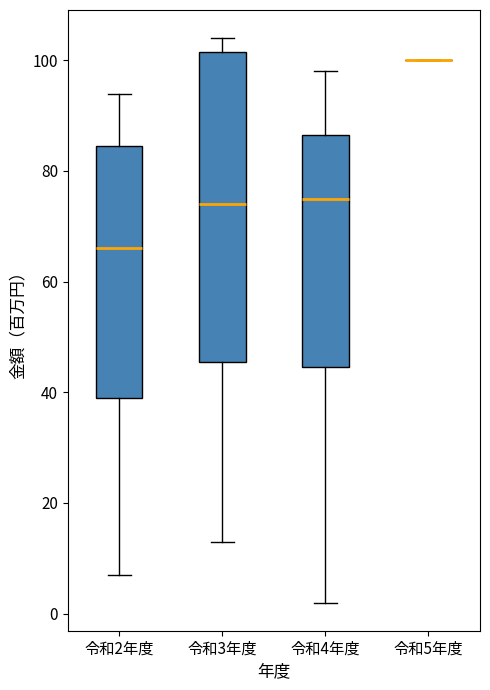

Reading left to right, transcribe this box plot: for each box, give where its median line is, the range the box spans, and where its two whiskers end, as read against the y-axis. The values are not printed on the chart, so give them approximately, as read against the axis.

令和2年度: median 66, box 40 to 84, whiskers 8 to 94
令和3年度: median 74, box 46 to 102, whiskers 14 to 104
令和4年度: median 76, box 44 to 86, whiskers 2 to 98
令和5年度: box collapsed to a line at 100, whiskers 100 to 100